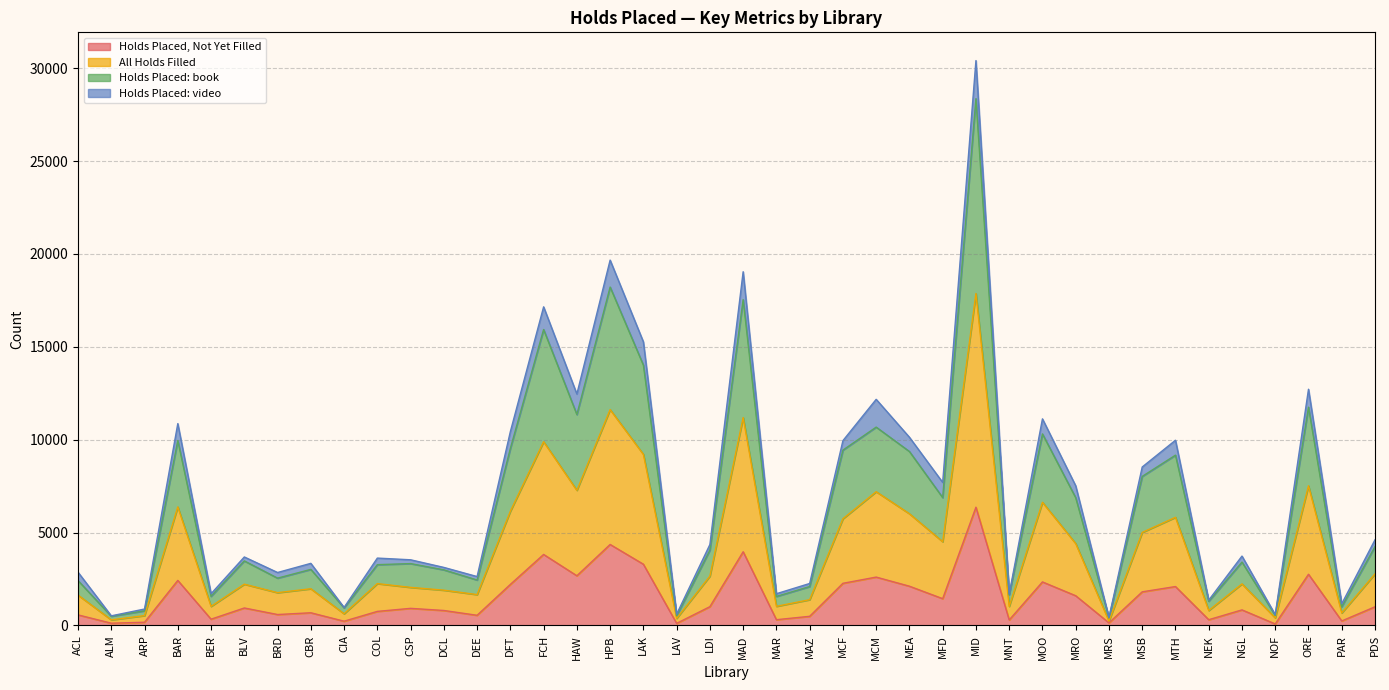

The Holds Placed: book series shows 9960 at BAR. True or false?

True